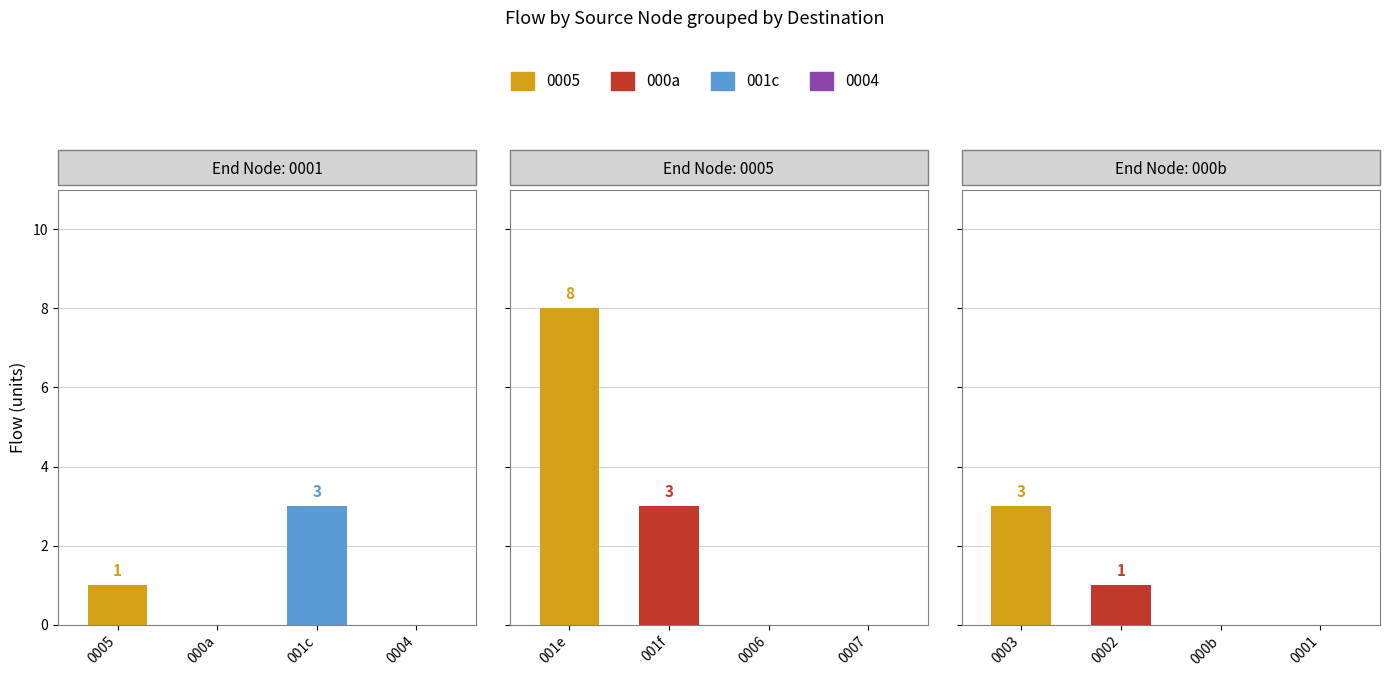

Between 1 and 2, which series saw the biggest shift?

0003